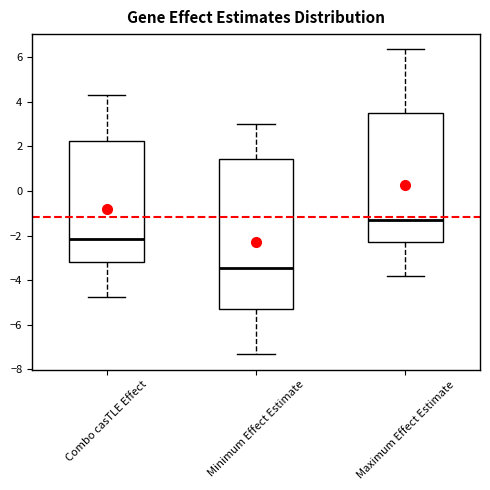

Where does the lower whisker of the box for Maximum Effect Estimate end on the y-axis? The values are not printed on the chart, so give them approximately, as read against the axis.

-3.8